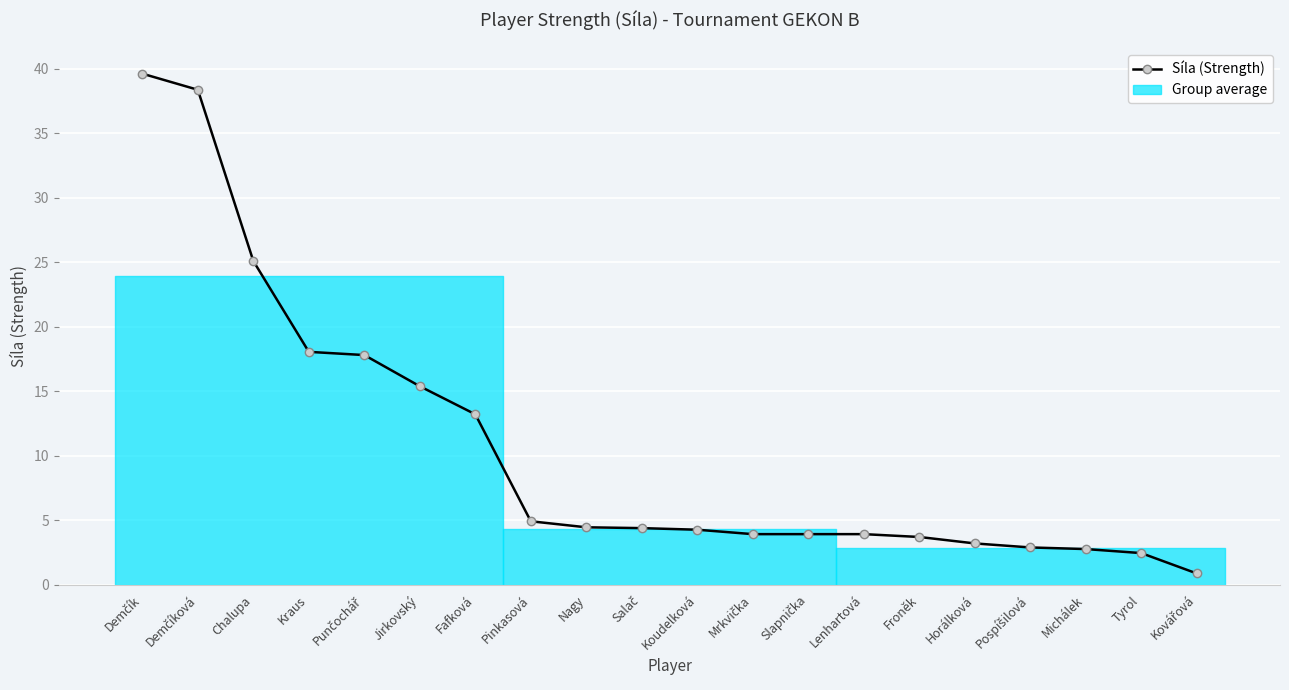

What is the difference between the values at Salač and Nagy?

0.1